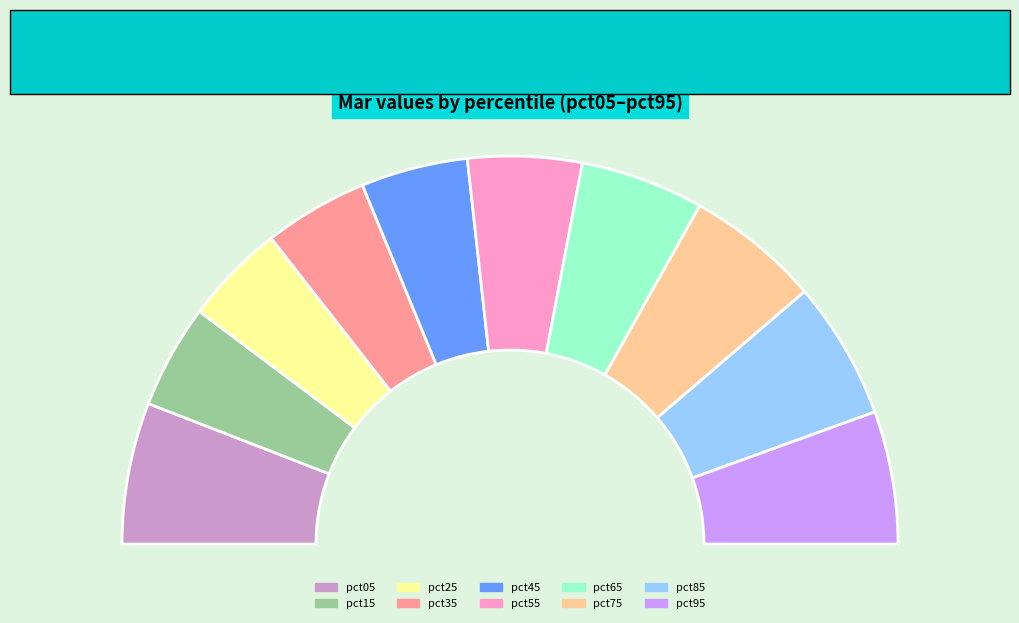

How many slices are in this pie chart?

10